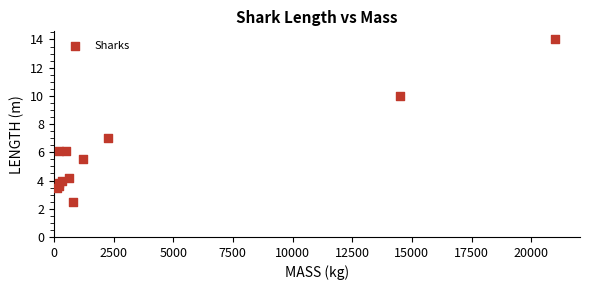

What Y value in the scatter plot is closest to 8?

7.0